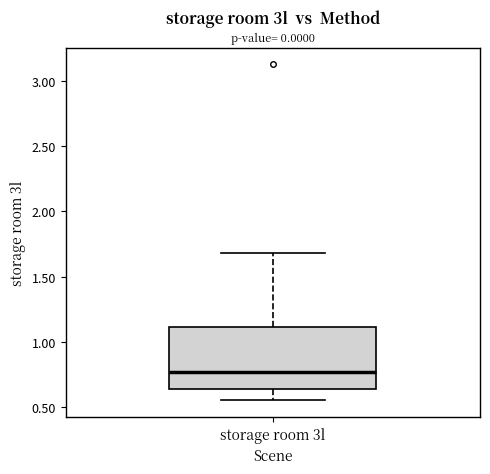

Read this box plot against the y-axis: the position of the median line, the range covered by the box, and the ends of both whiskers. The values are not printed on the chart, so give them approximately, as read against the axis.

median 0.75, box 0.65 to 1.10, whiskers 0.55 to 1.70